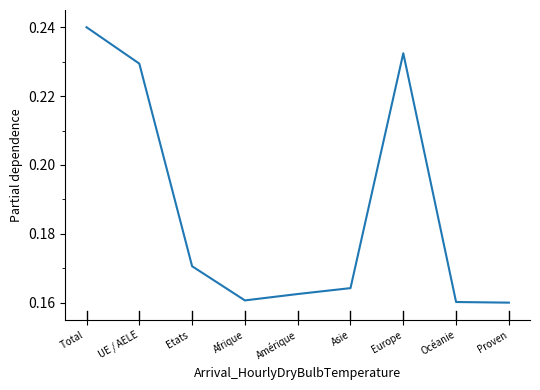

What position from the left is Total ?

1